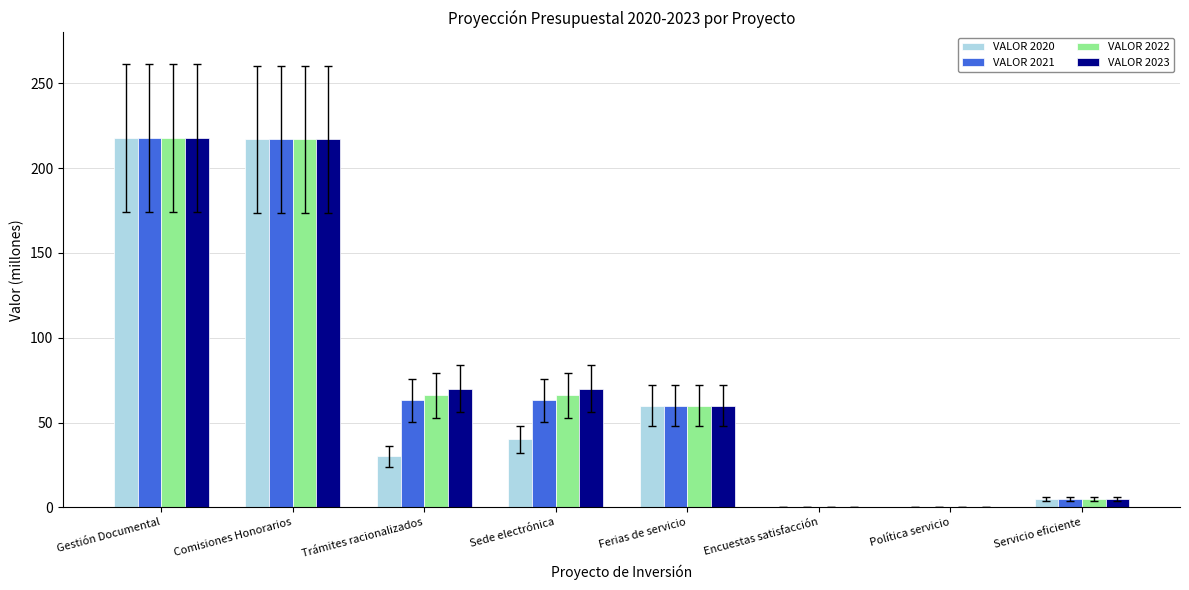

The value of VALOR 2023 at Política servicio is 0. True or false?

True